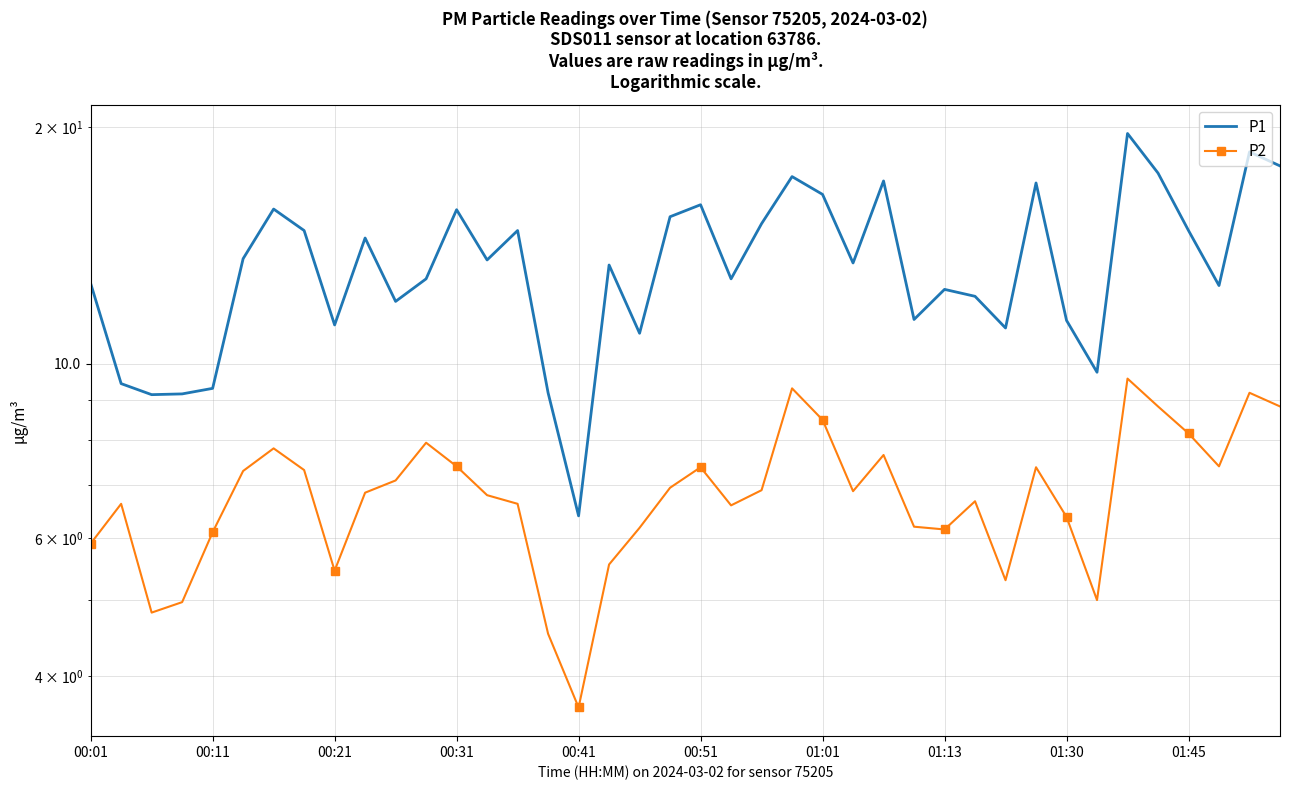

What position from the right is 10?

30